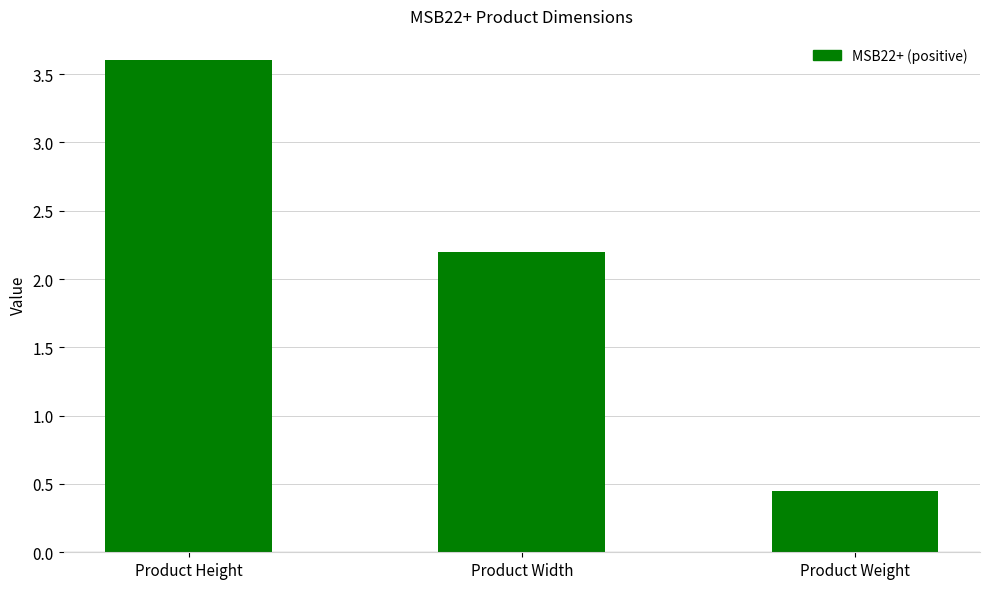

What is the ratio of the value at Product Weight to the value at Product Width?

0.2